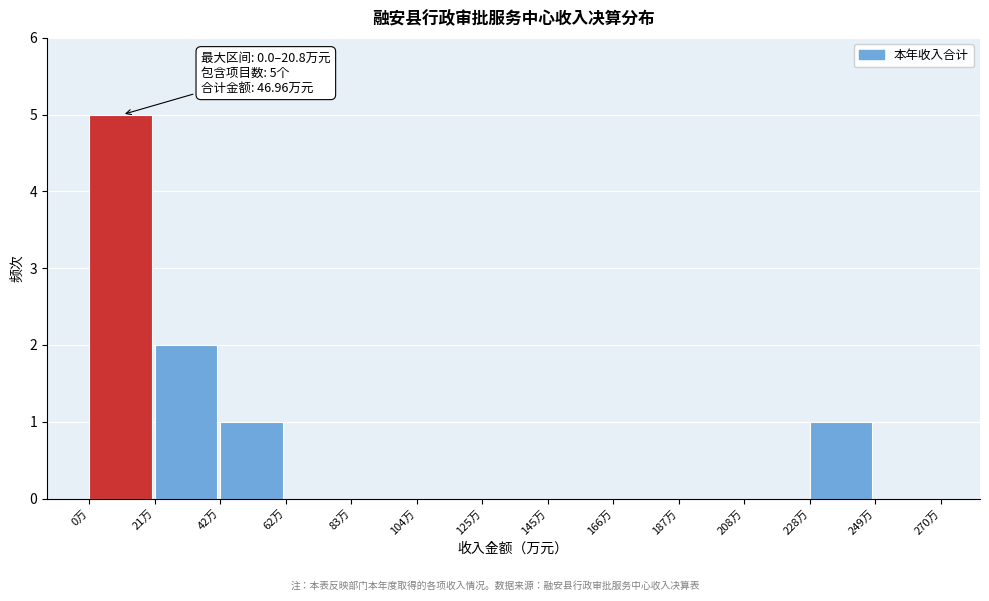

Which range on the x-axis has the tallest bar?

0 to 20